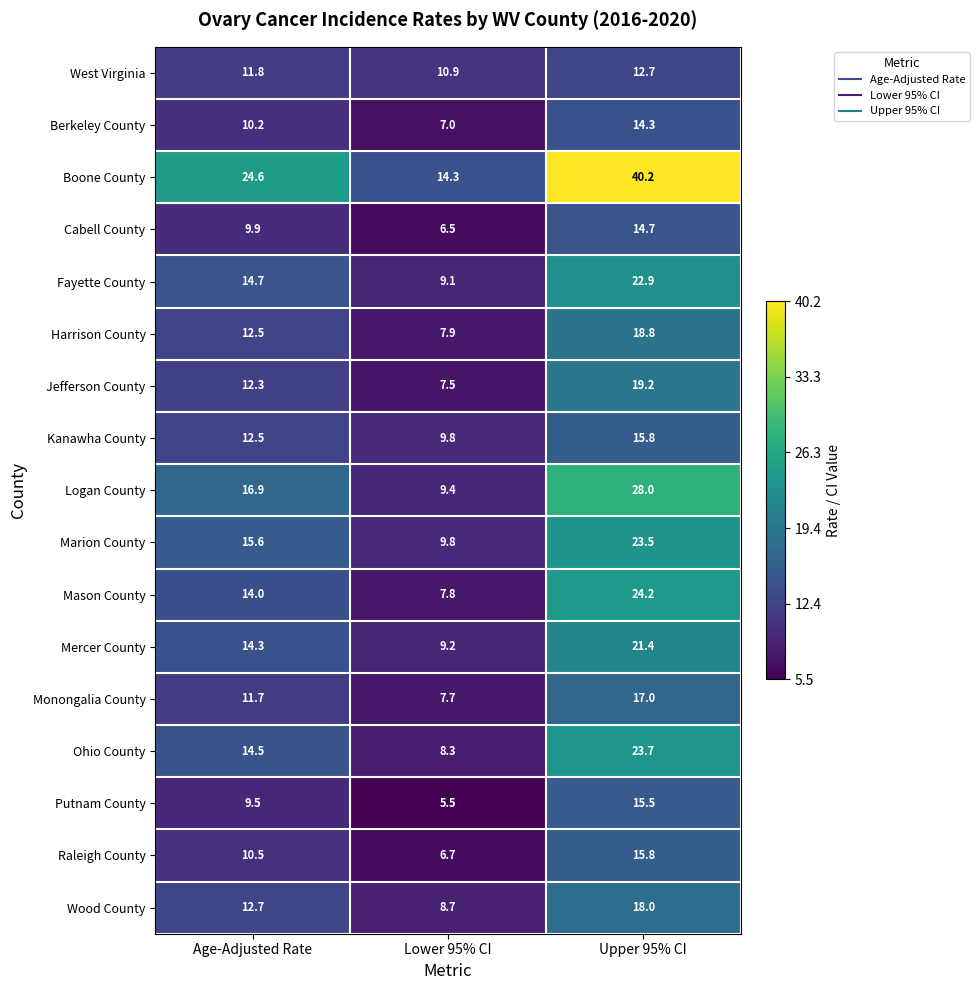

Rank the categories by Kanawha County value from highest to lowest.

Upper 95% CI, Age-Adjusted Rate, Lower 95% CI